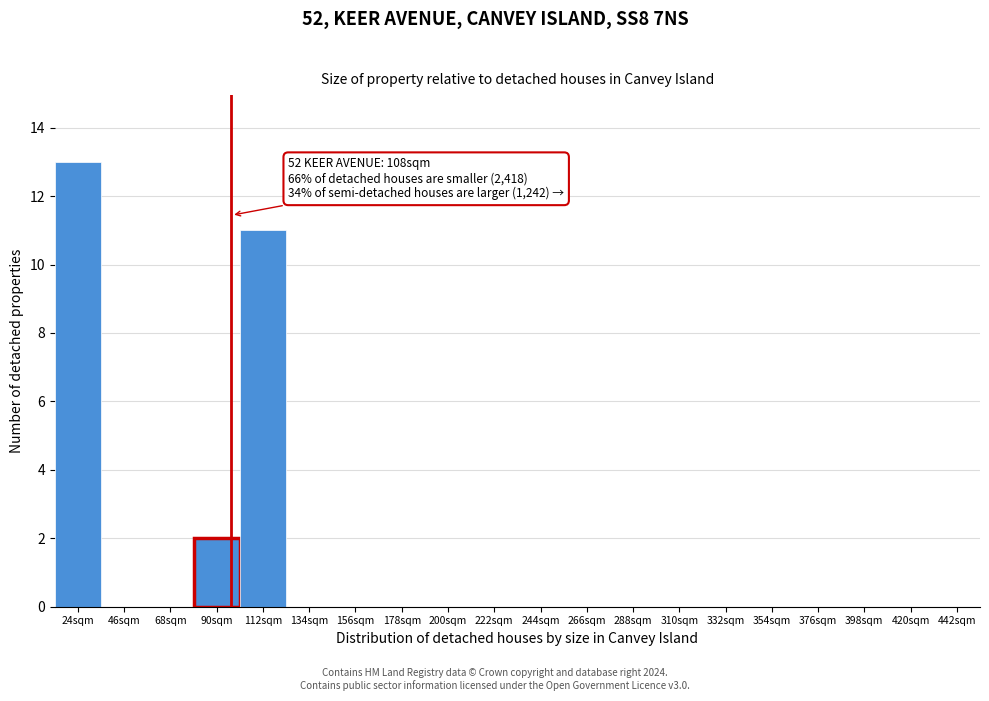

Reading left to right, list all the values displayed in this chart.

24sqm=13	46sqm=0	68sqm=0	90sqm=2	112sqm=11	134sqm=0	156sqm=0	178sqm=0	200sqm=0	222sqm=0	244sqm=0	266sqm=0	288sqm=0	310sqm=0	332sqm=0	354sqm=0	376sqm=0	398sqm=0	420sqm=0	442sqm=0